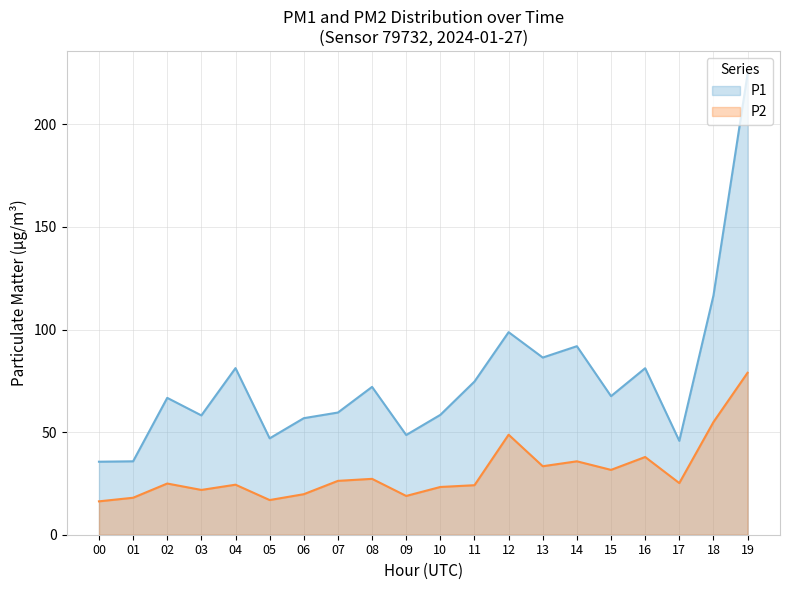

What is the difference between the highest and lowest values at 13?

53.0